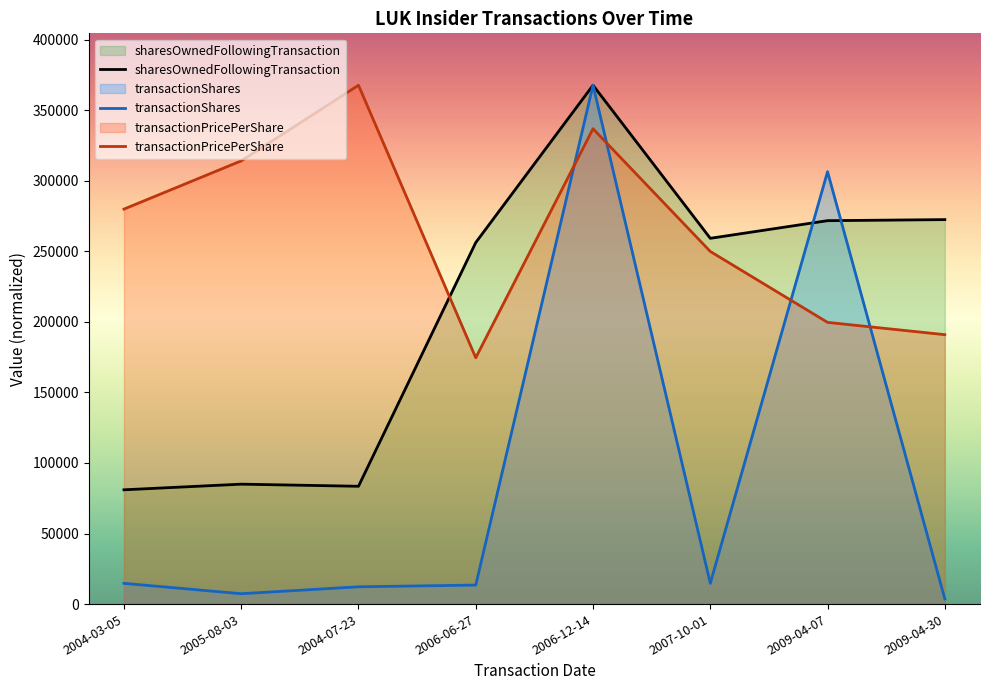

Between 2004-03-05 and 2009-04-07, which series saw the biggest shift?

transactionShares